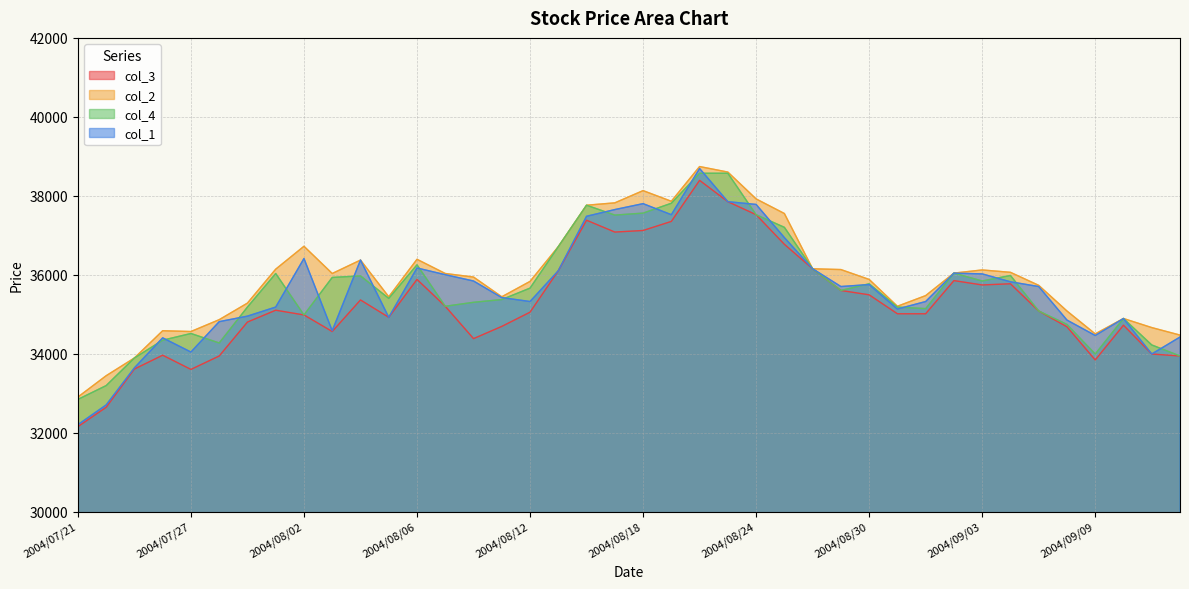

What is the difference between the col_4 values at 2004/09/14 and 2004/09/06?

2040